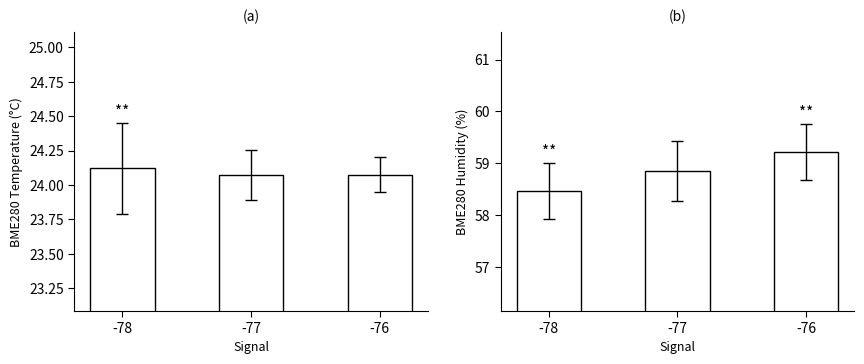

What is the sum of all BME280_temperature values?

72.3